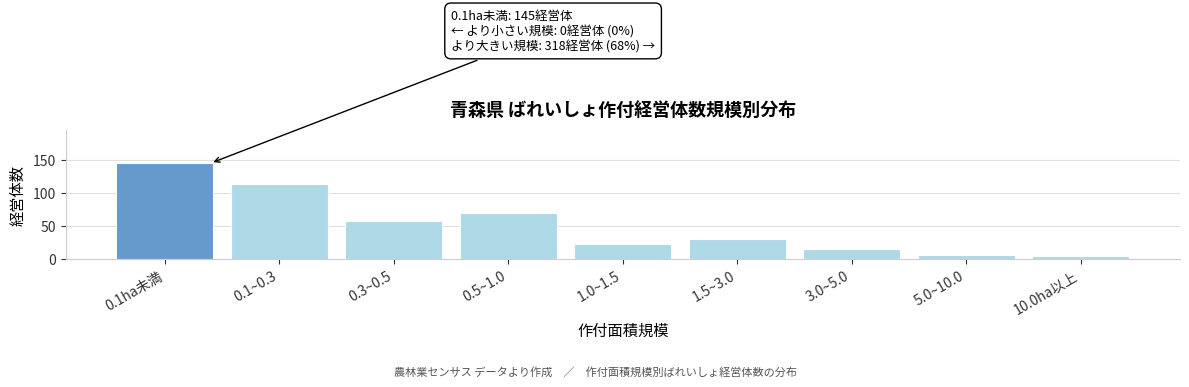

Reading left to right, what are all the values shown in this chart?

145	114	58	69	22	30	15	6	4